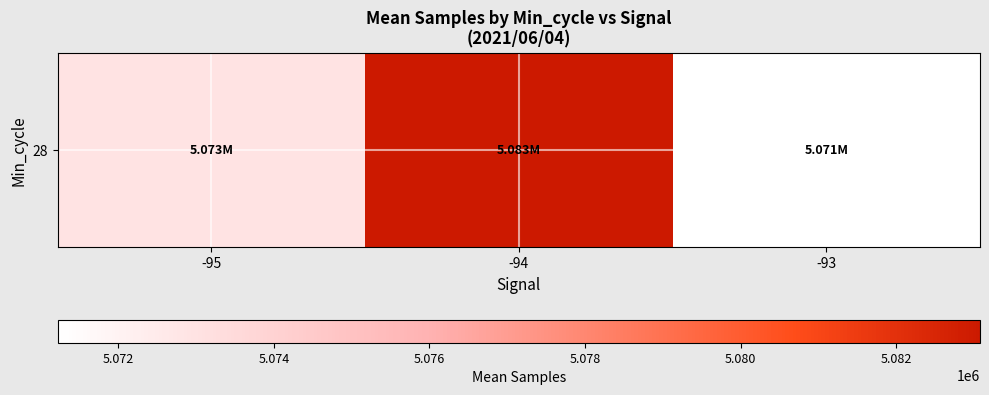

Count the number of values greater than 5072946.

1